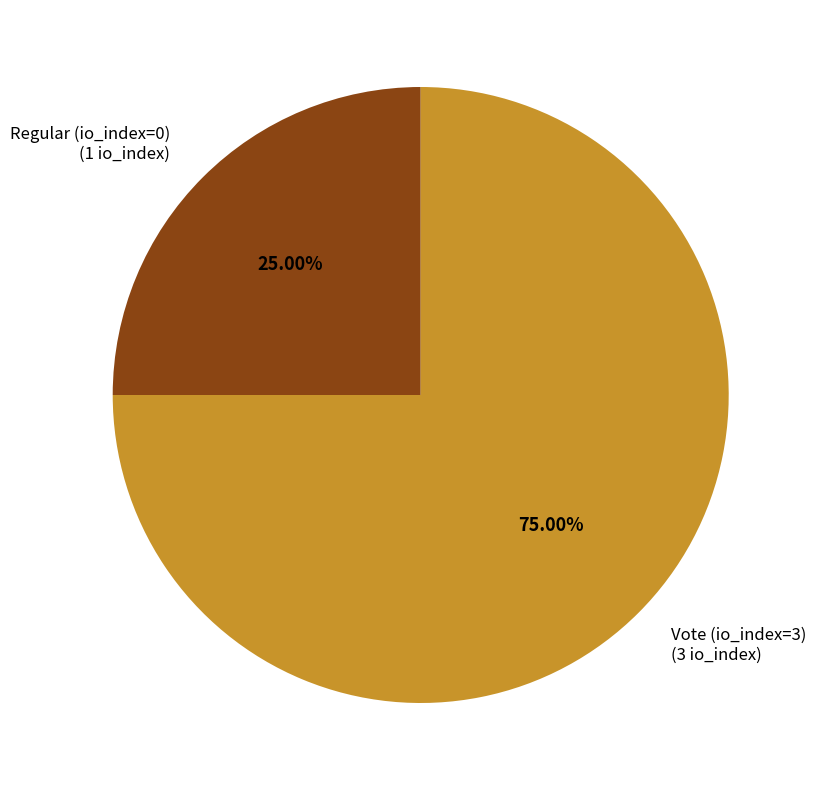

Does any single category account for the majority?

Yes